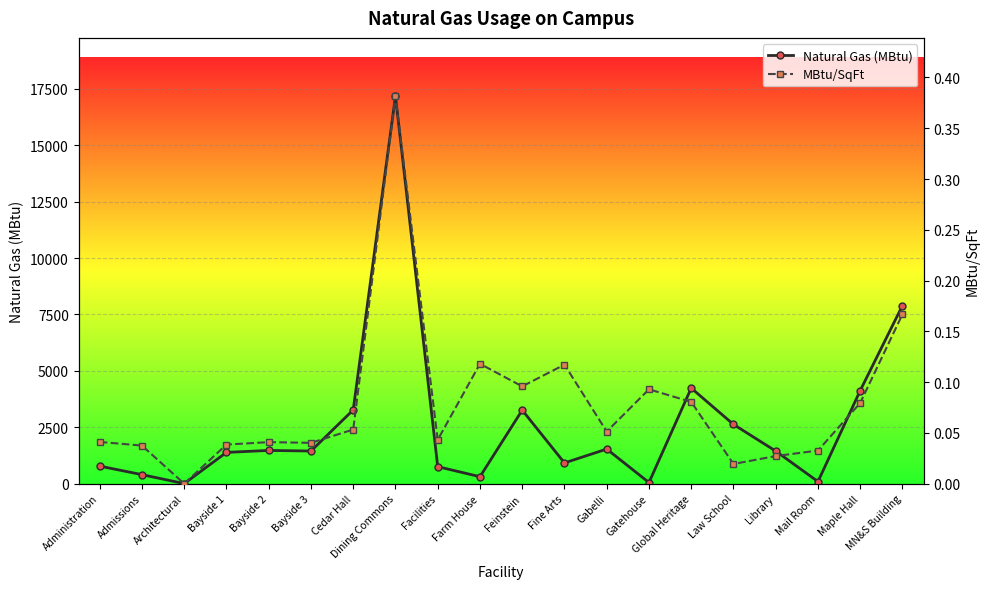

True or false: Natural Gas (MBtu) has a value of 4239.0 at Global Heritage.

True